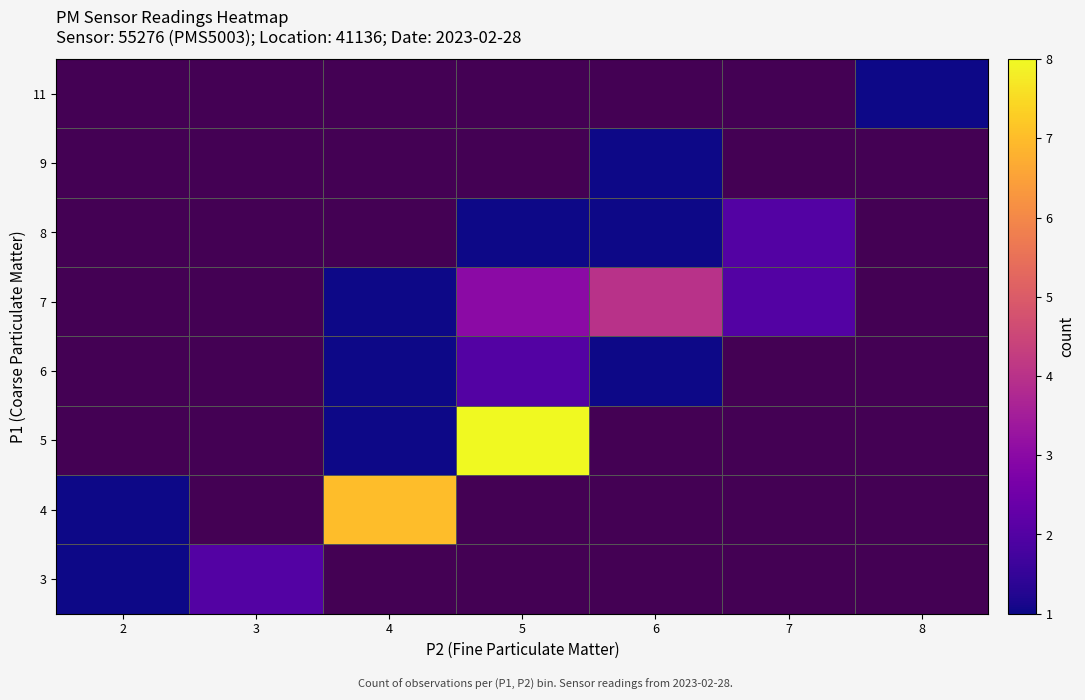

Rank the categories by 9 value from lowest to highest.

2, 3, 4, 5, 6, 7, 8